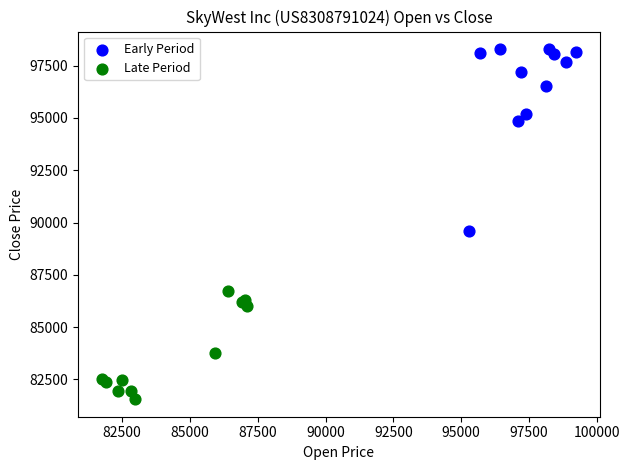

Which series reaches the minimum Y coordinate?

Late Period